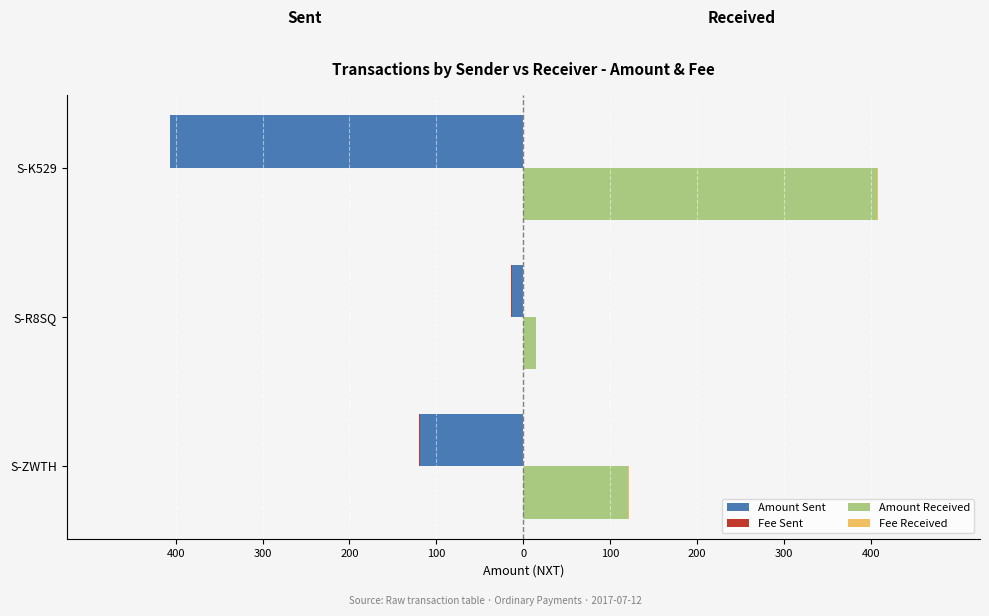

At 300, list the series in order from largest to smallest.

Amount Received, Fee Received, Fee Sent, Amount Sent